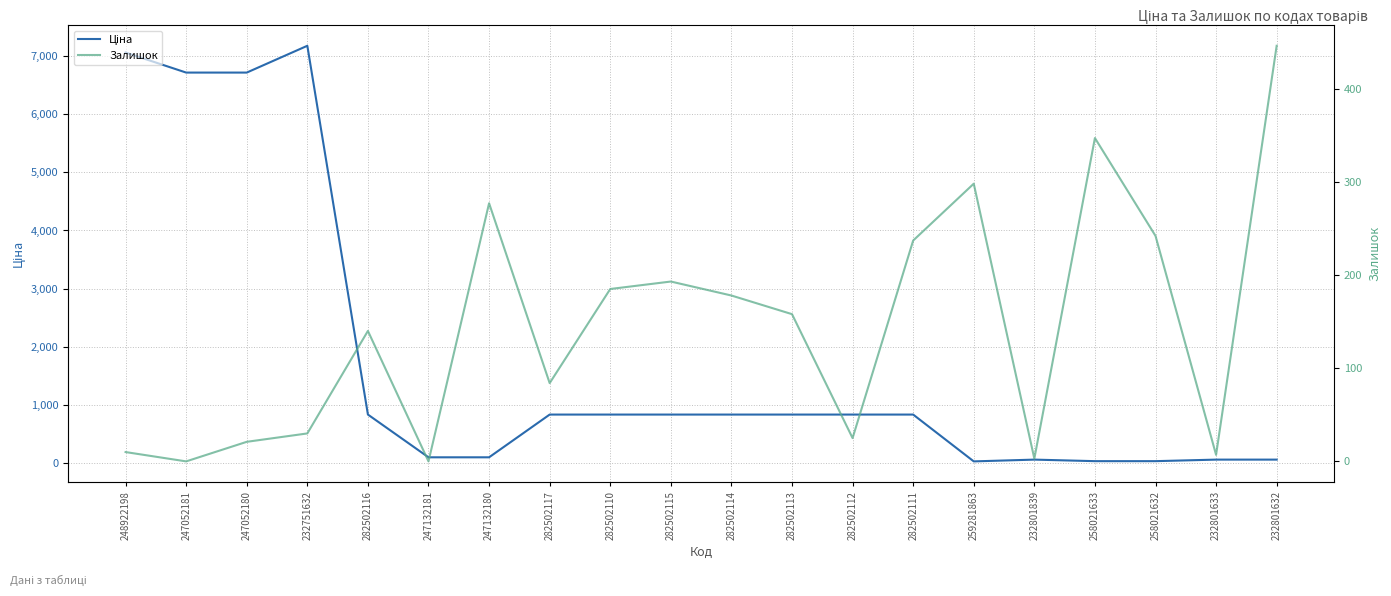

Where do Залишок and Ціна first cross each other?

247132181 and 247132180